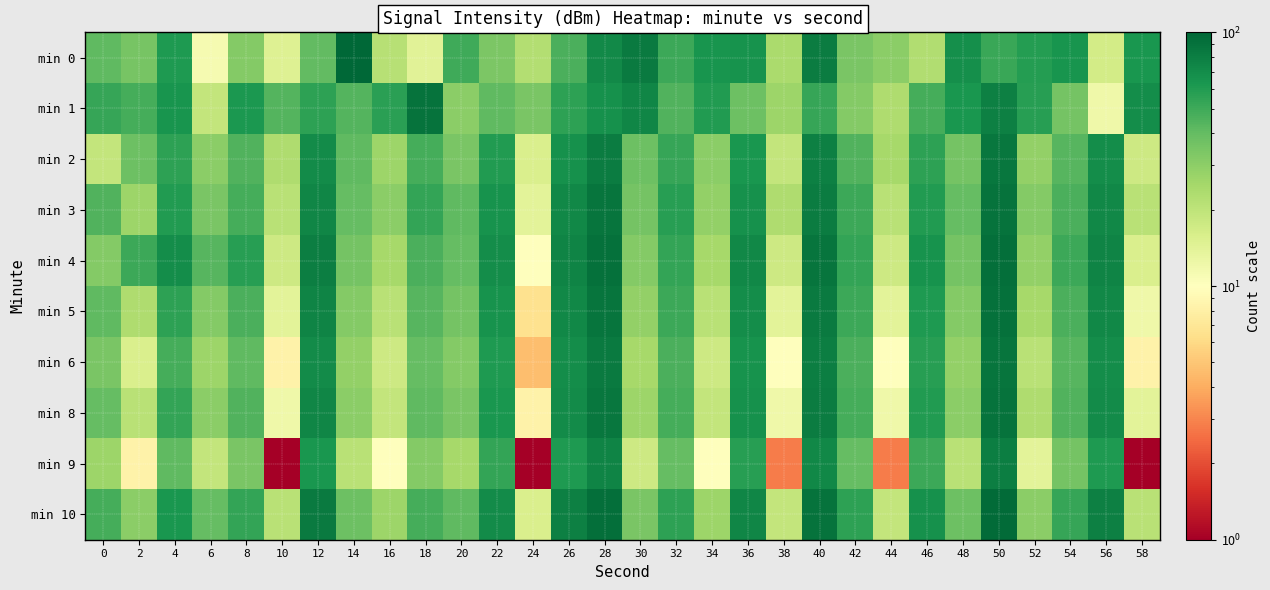

Rank the series at 22 from highest to lowest value.

min 10, min 4, min 3, min 5, min 8, min 6, min 2, min 9, min 1, min 0